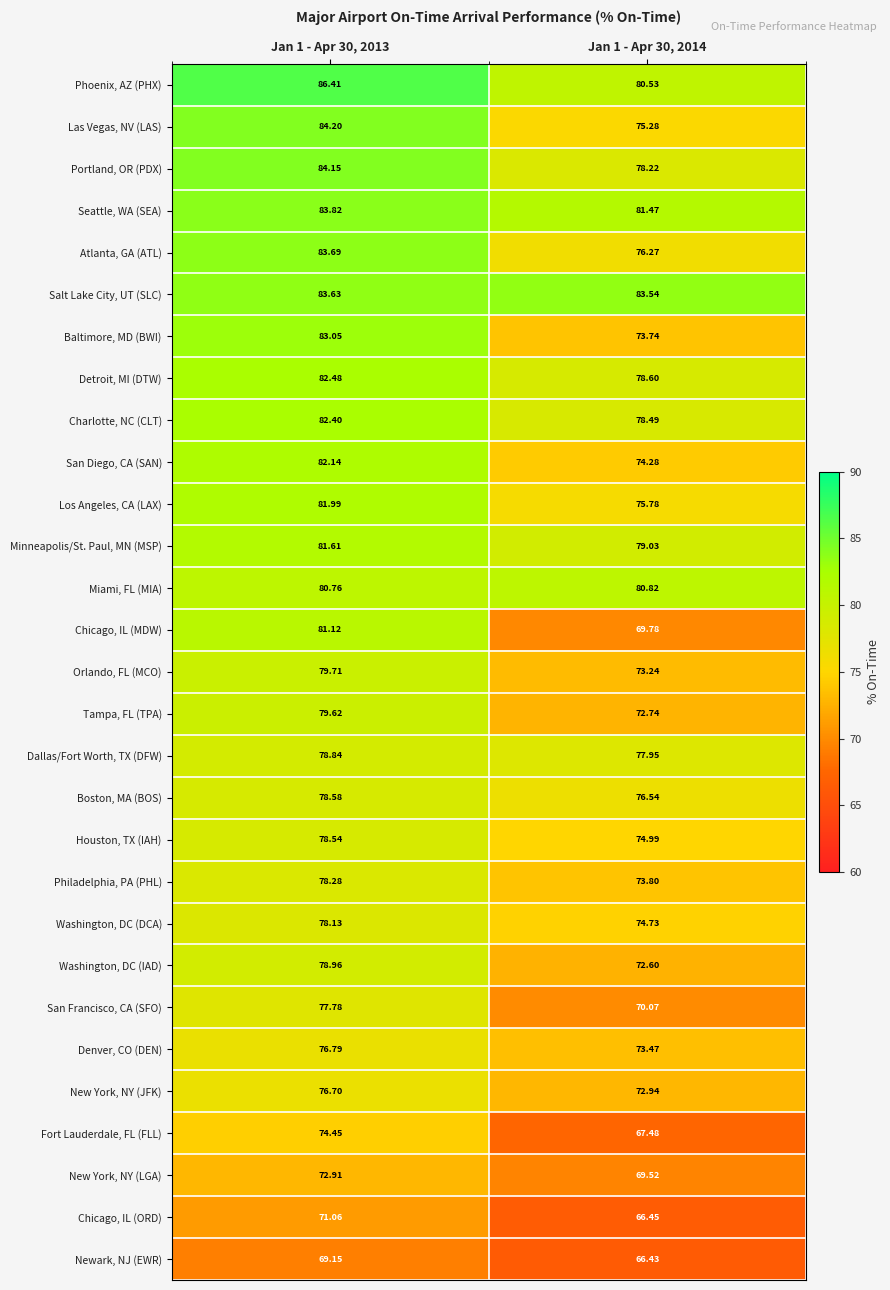

Is the value of Chicago, IL (ORD) at Jan 1 - Apr 30, 2013 greater than the value of Salt Lake City, UT (SLC) at Jan 1 - Apr 30, 2013?

No